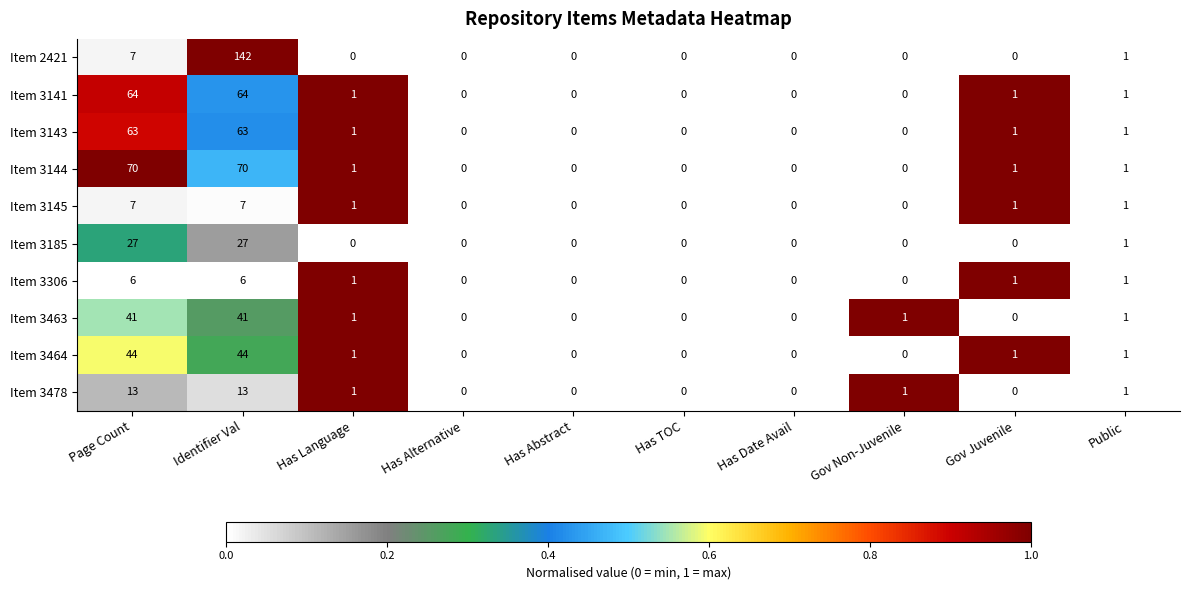

At Identifier Val, list the series in order from smallest to largest.

Item 3306, Item 3145, Item 3478, Item 3185, Item 3463, Item 3464, Item 3143, Item 3141, Item 3144, Item 2421